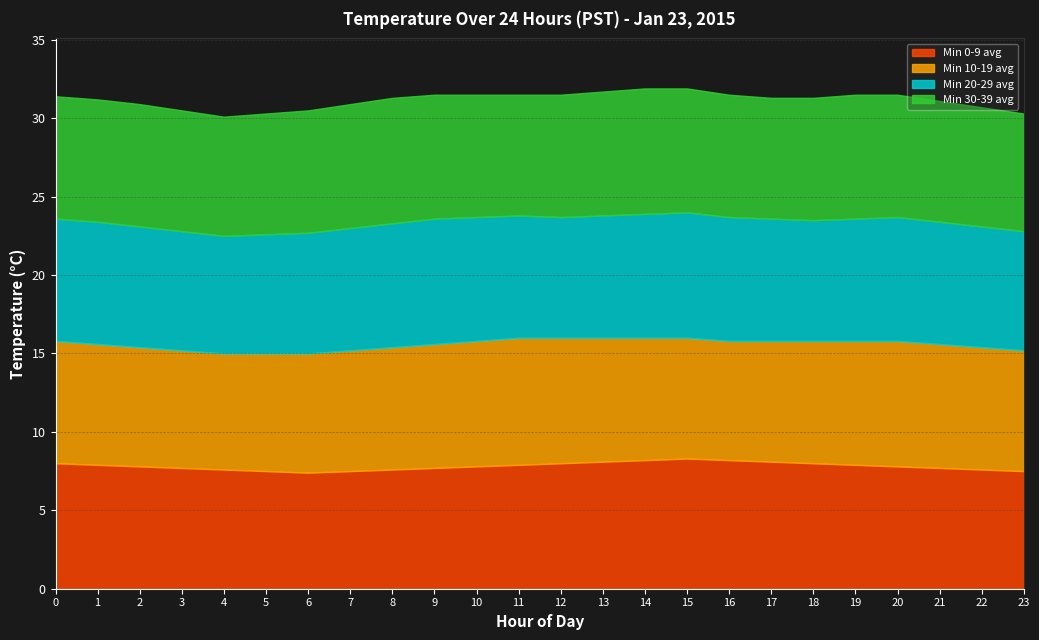

In Min 20-29 avg, how many points are higher than both neighbors (excluding endpoints)?

3